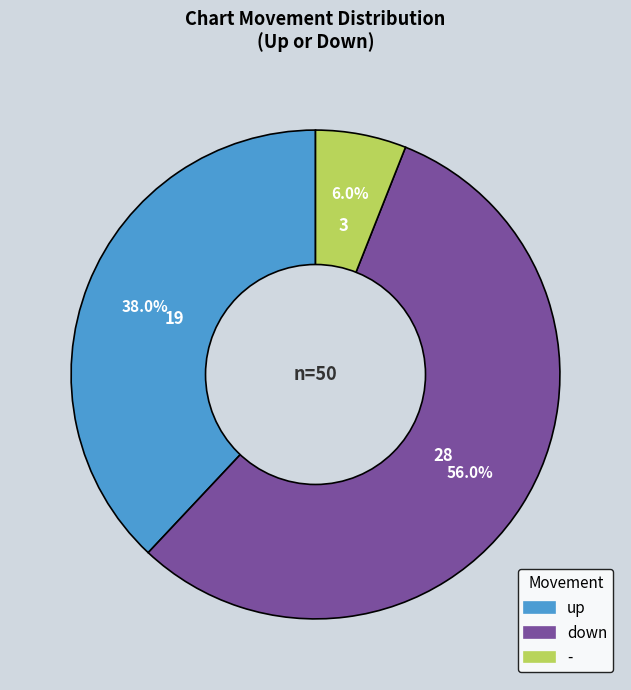

What percentage is the down slice, to the nearest percent?

56%